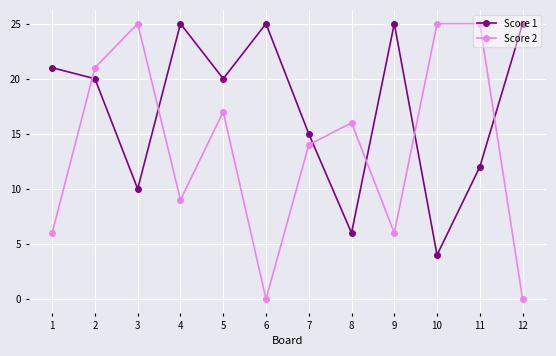

What is the sum of the Score 1 values at 6 and 3?

35